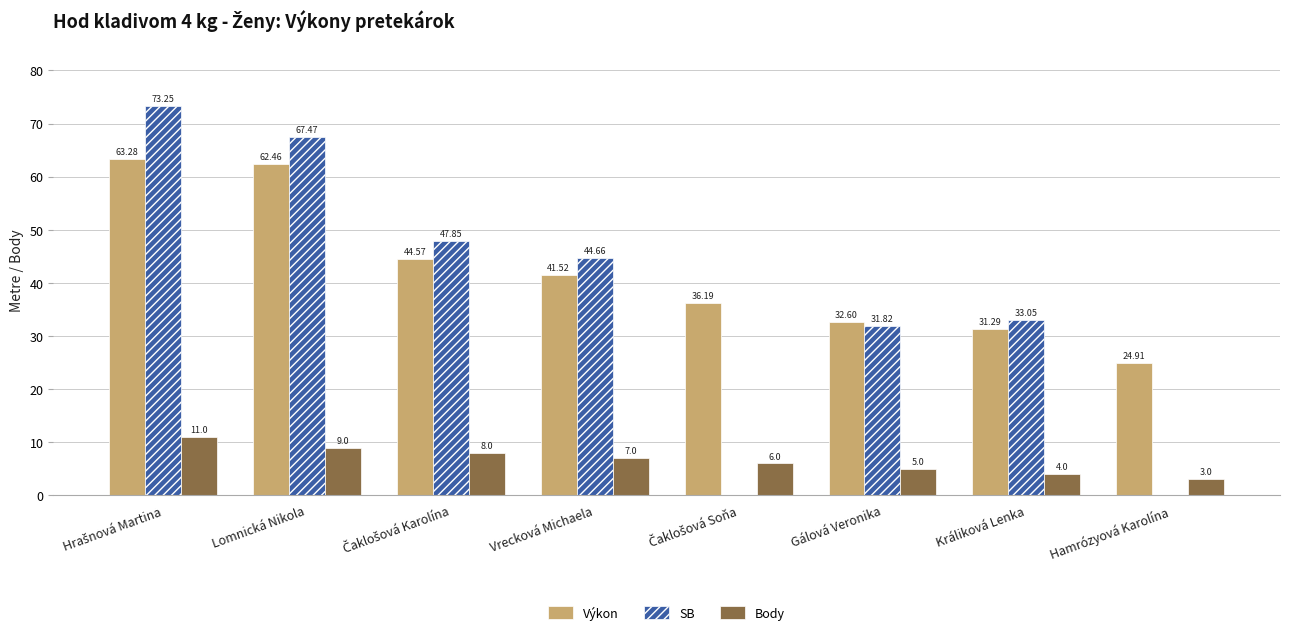

Is the value of Body at Lomnická Nikola greater than the value of SB at Vrecková Michaela?

No